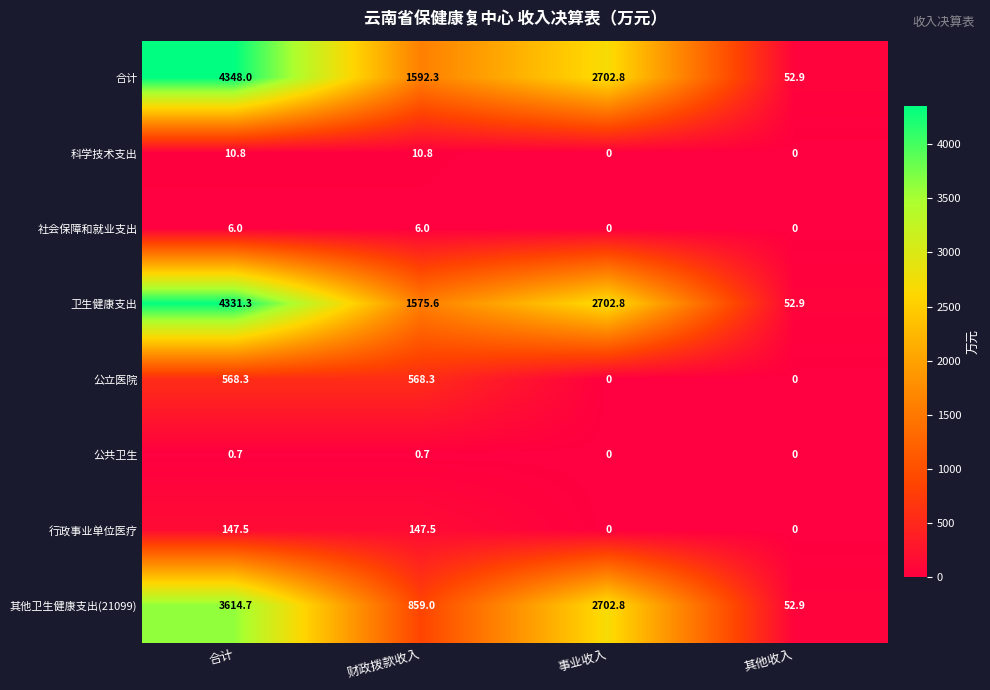

Which series changed the most between 财政拨款收入 and 事业收入?

其他卫生健康支出(21099)